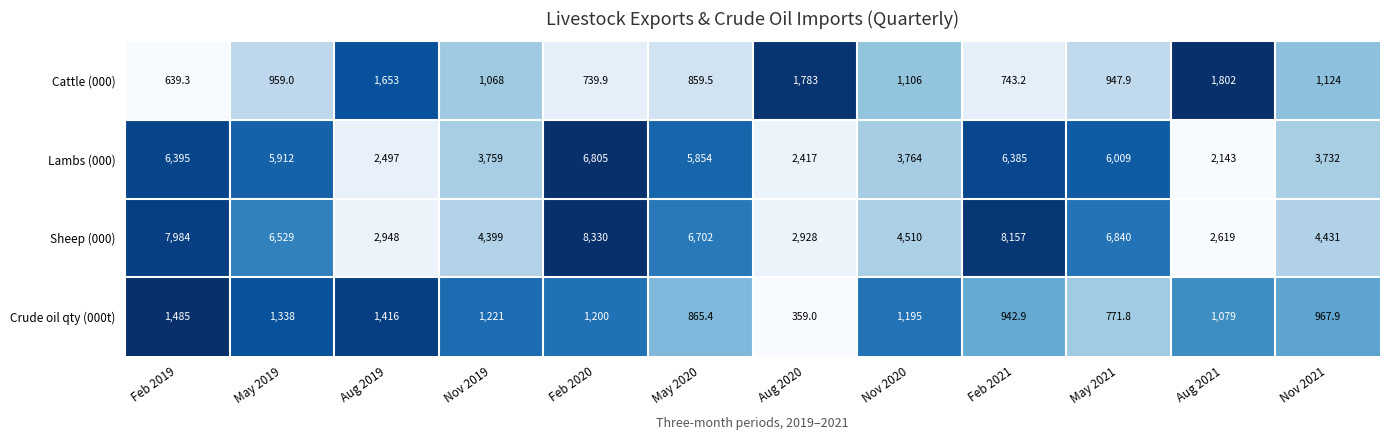

Between Aug 2020 and Nov 2021, which series saw the biggest shift?

Sheep (000)